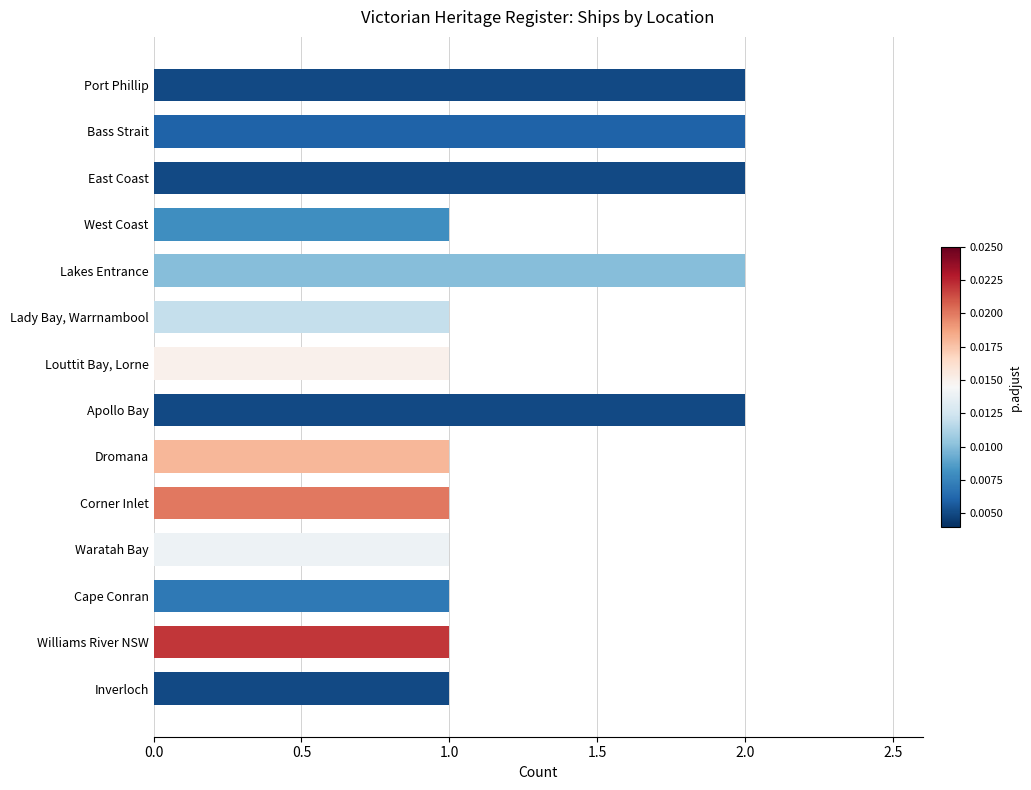

Are the bars grouped side by side (vs. stacked)?

No